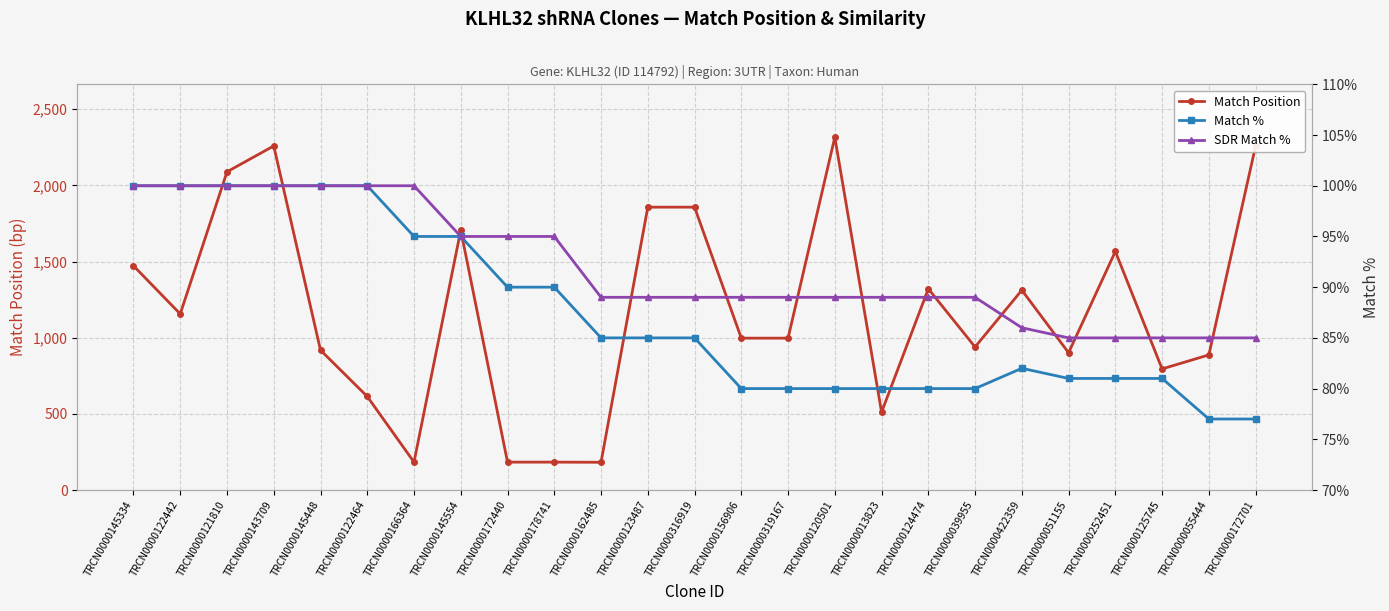

What is the label of the 13th point from the left?

TRCN0000316919